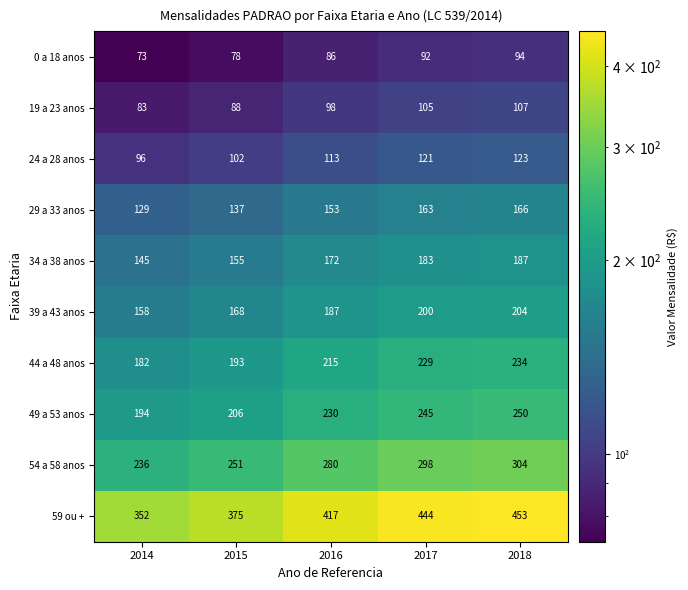

List the series in order of their peak value, highest first.

59 ou +, 54 a 58 anos, 49 a 53 anos, 44 a 48 anos, 39 a 43 anos, 34 a 38 anos, 29 a 33 anos, 24 a 28 anos, 19 a 23 anos, 0 a 18 anos